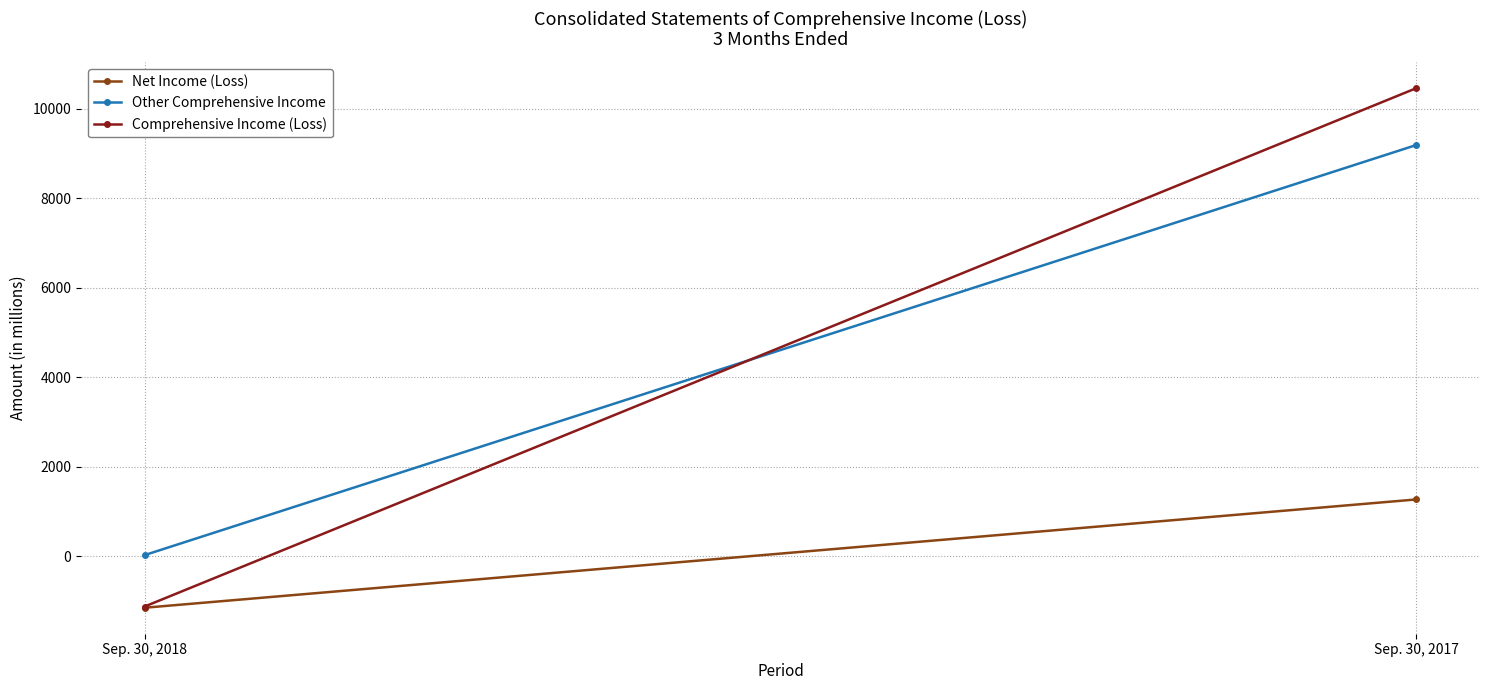

What is the maximum value shown in the chart?

10457